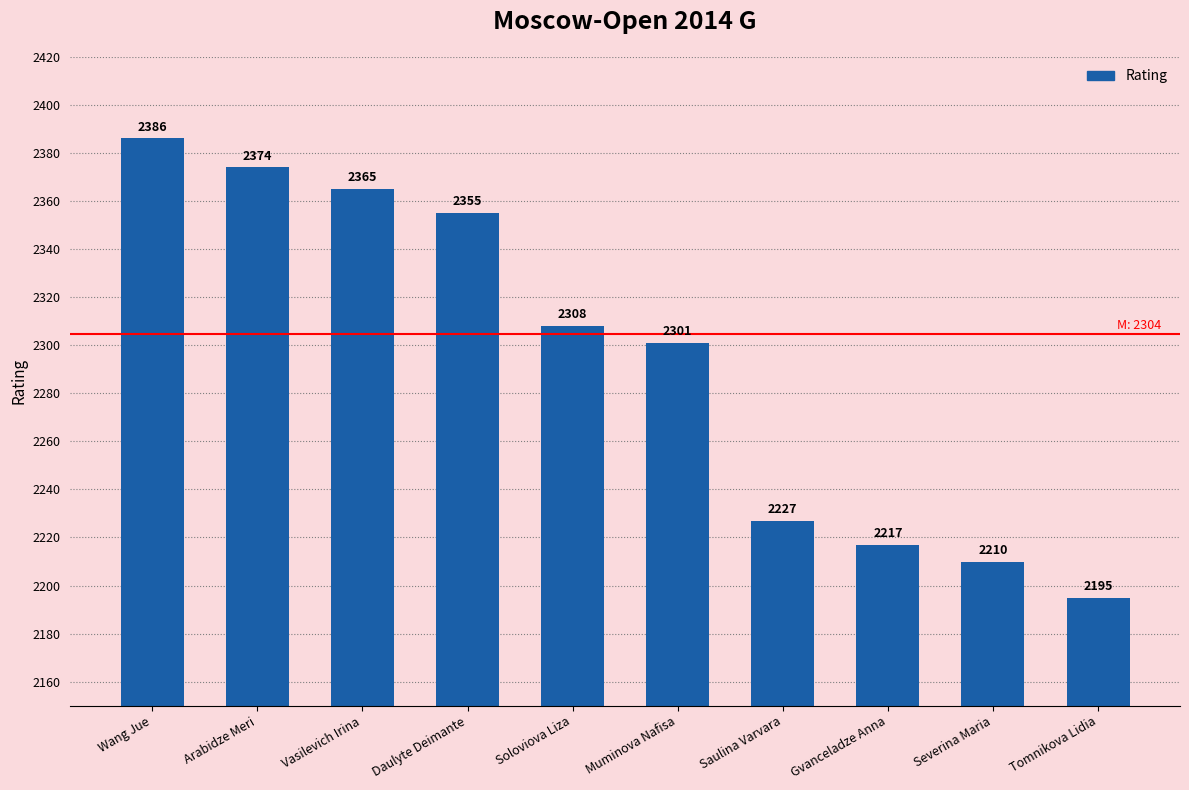

The chart shows a value of 3164 at Muminova Nafisa. True or false?

False